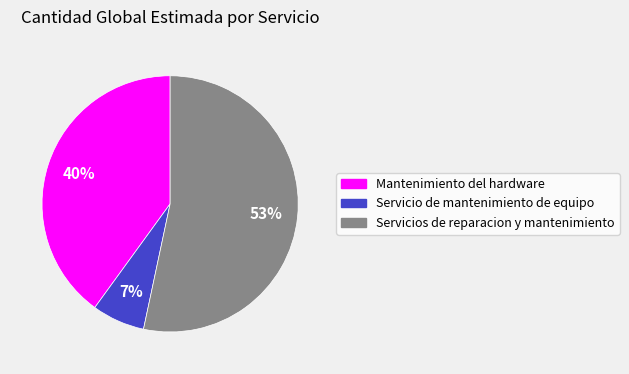

Between Servicios de reparacion y mantenimiento and Servicio de mantenimiento de equipo, which is larger?

Servicios de reparacion y mantenimiento